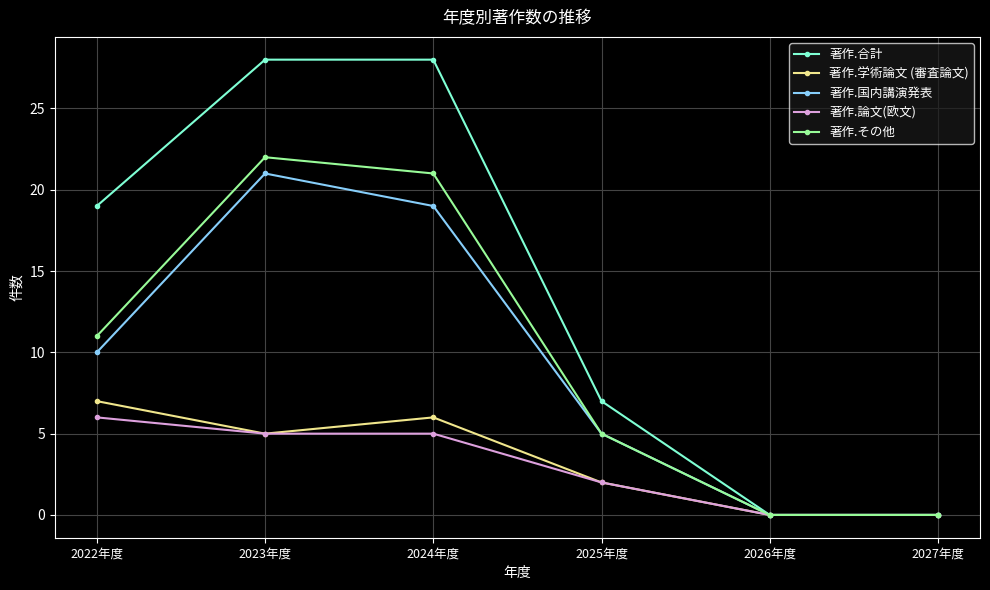

Count the number of data series in this chart.

5